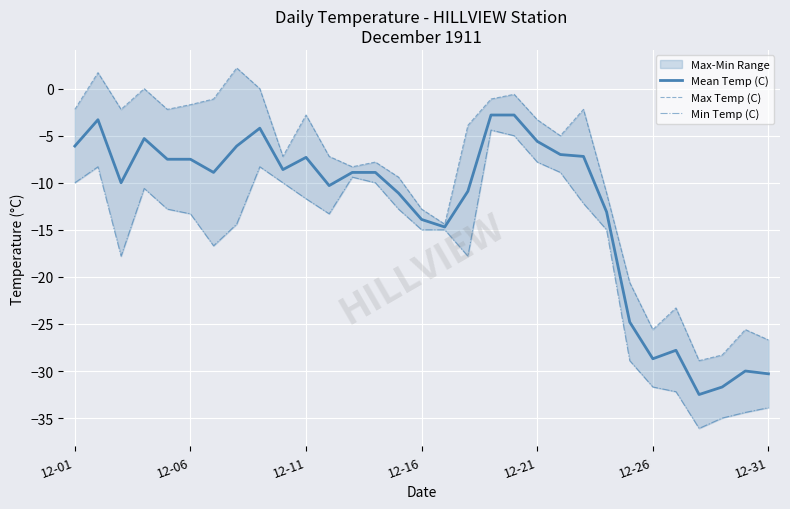

Read the Mean Temp (C) value at 12-11.

-7.3